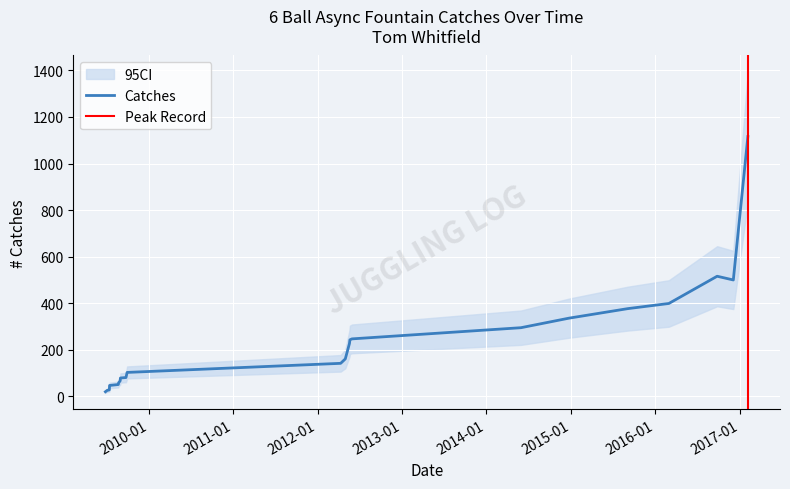

What is the value of the 16th point from the left?

295